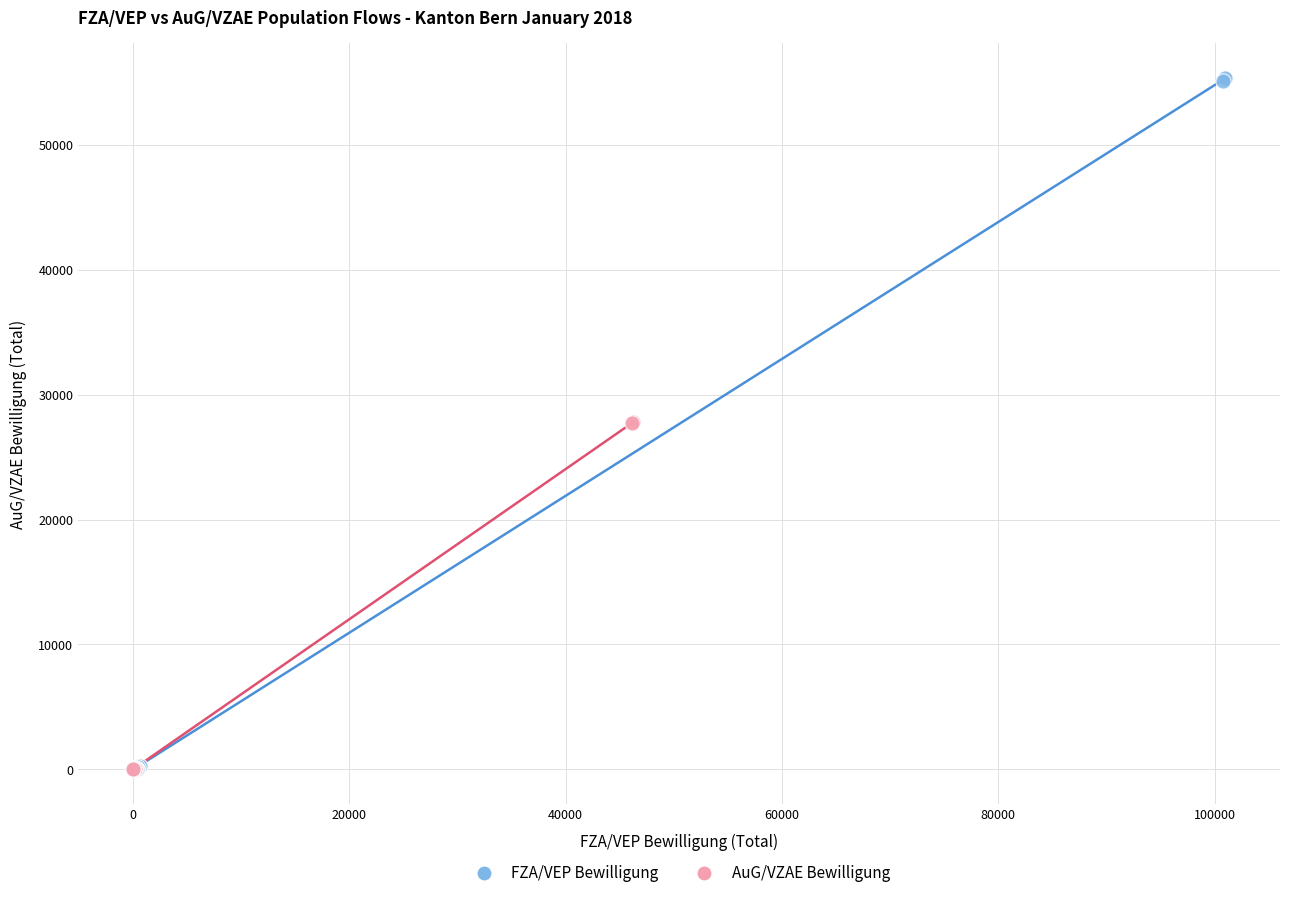

Which series has the widest spread of Y values?

FZA/VEP Bewilligung